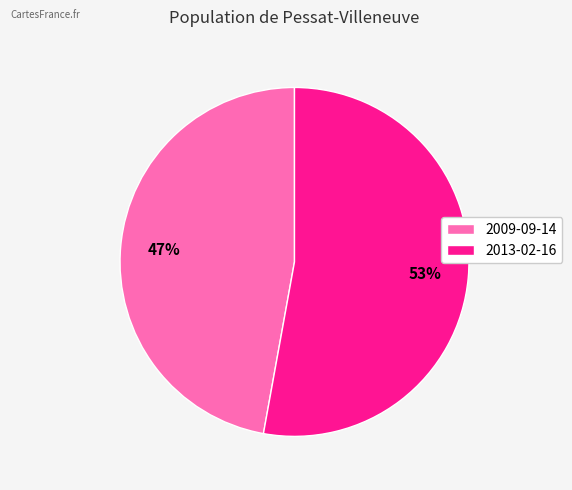

Which slice is the smallest?

2009-09-14